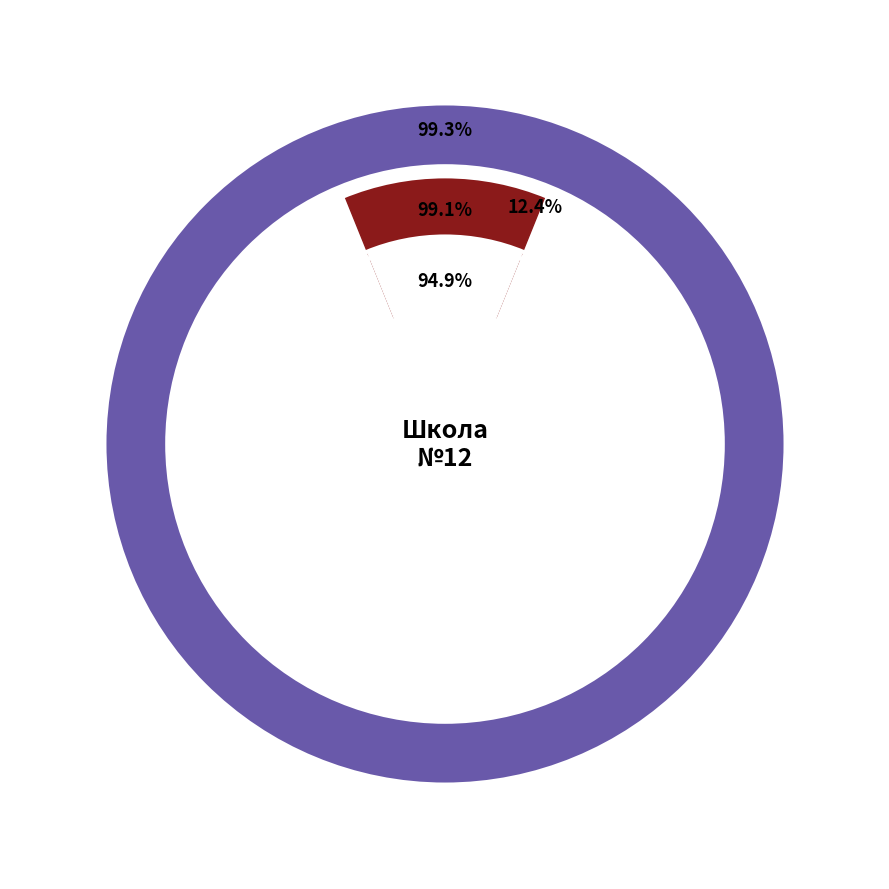

The апрель slice represents 7% of the pie. True or false?

True